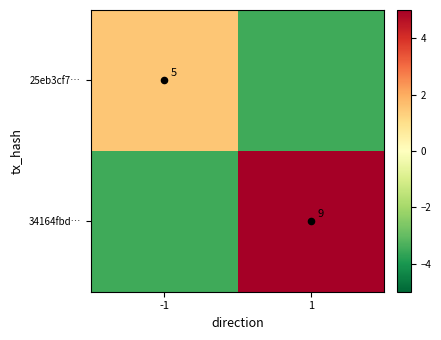

What is the sum of all 25eb3cf7… values?

-2.0